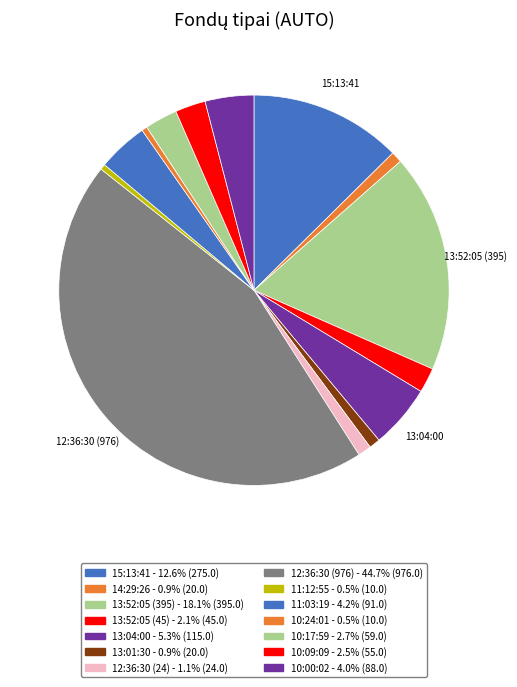

How many slices are in this pie chart?

14